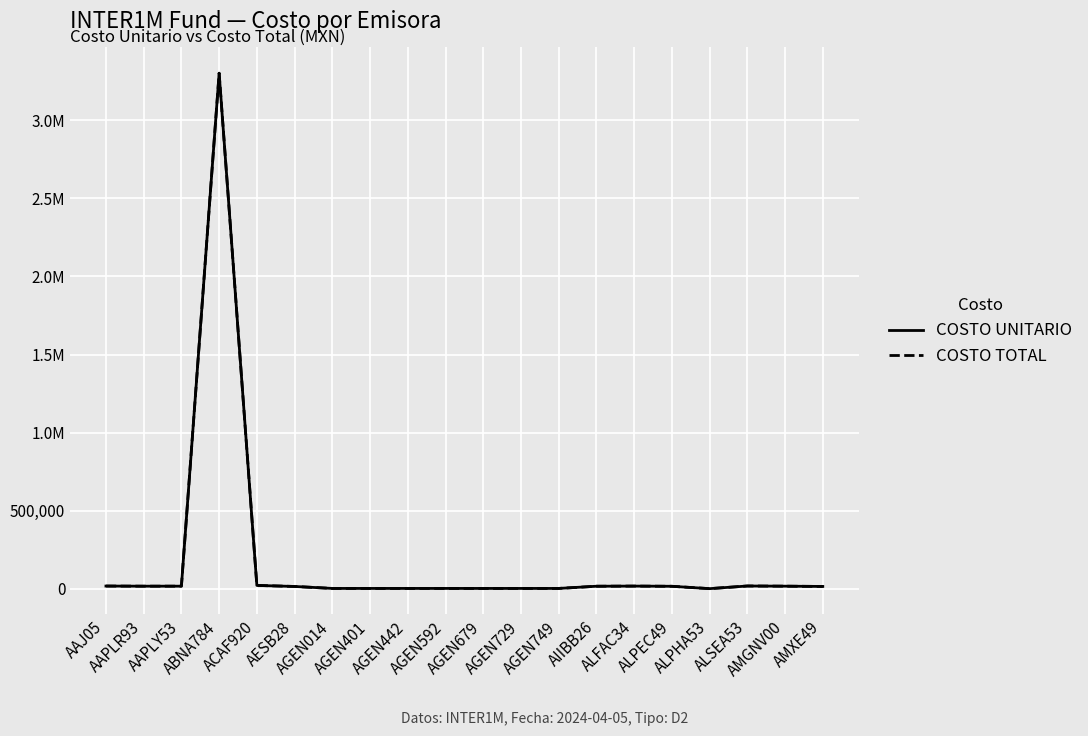

Is it true that COSTO TOTAL equals 3818.1 at ALFAC34?

False